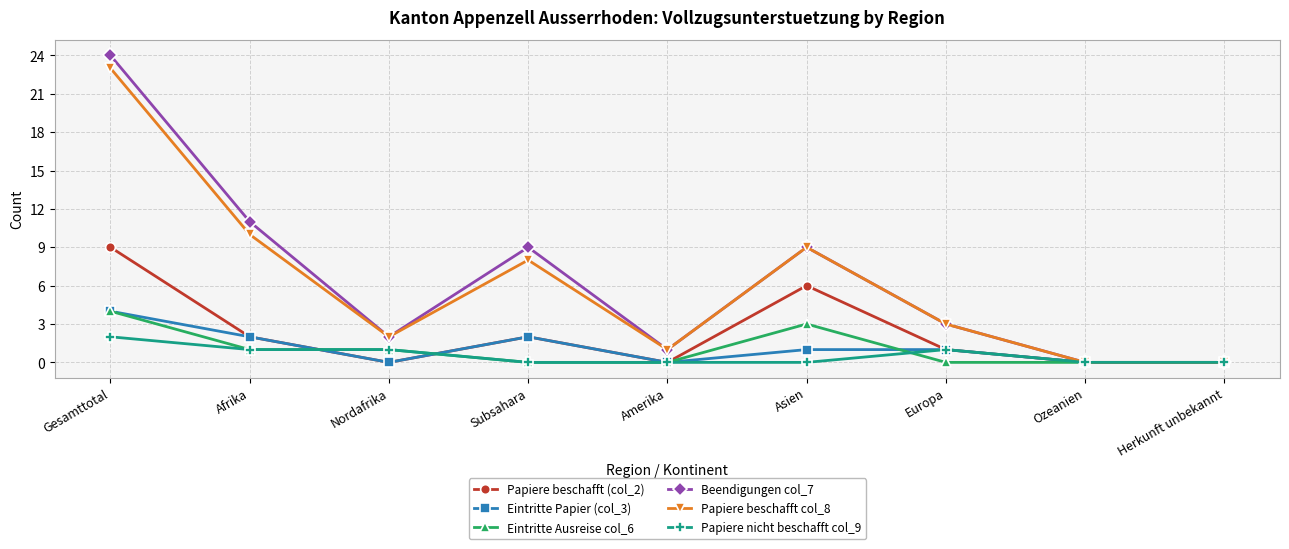

Where does the Papiere beschafft (col_2) series first go above 1?

Gesamttotal